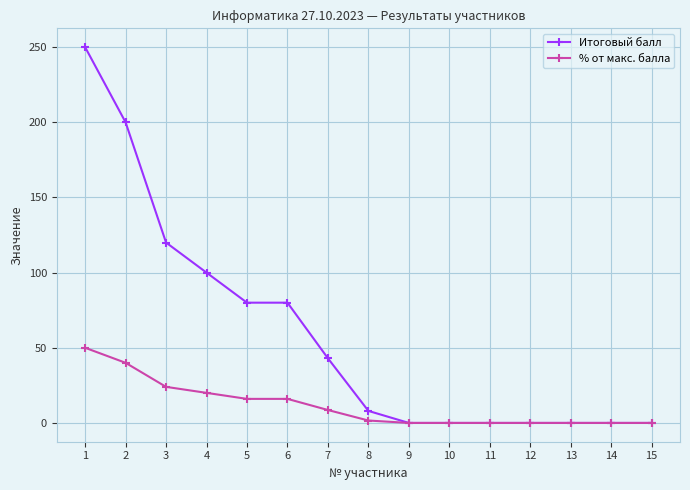

Which series has the widest spread of values?

Итоговый балл